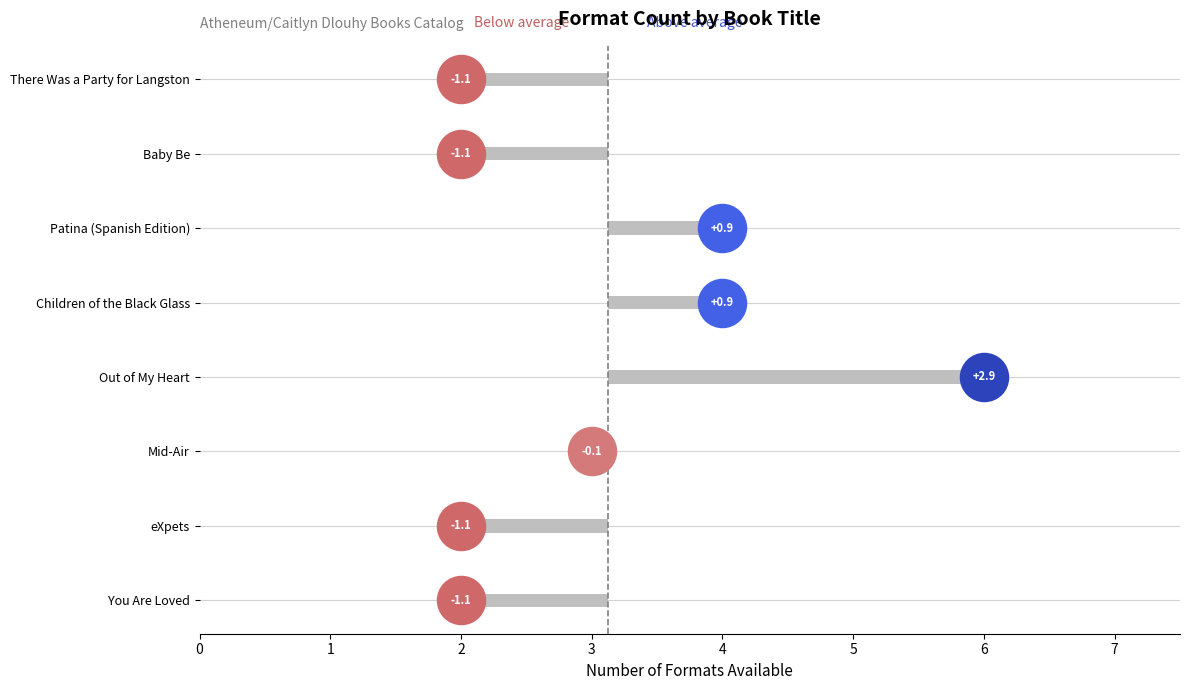

Approximately how many times larger is the value at Patina (Spanish Edition) compared to Out of My Heart?

0.7